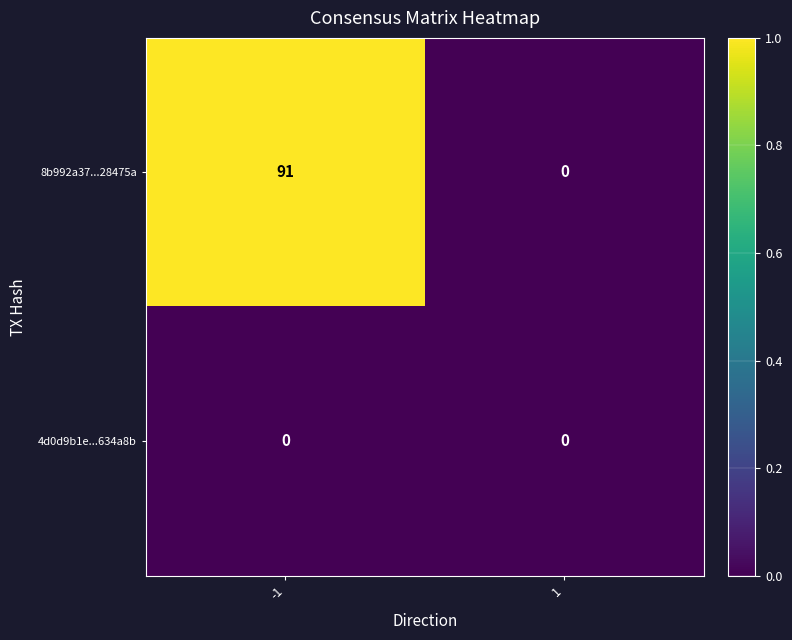

Which series has the largest total across all categories?

8b992a37...28475a